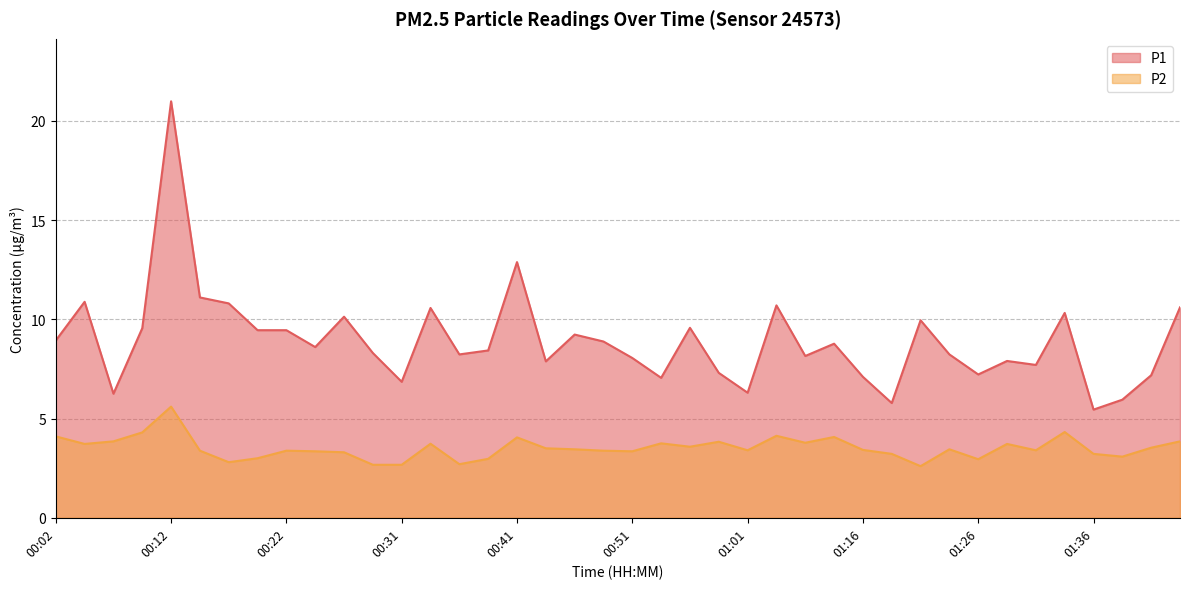

The P2 series shows 1.1 at 00:31. True or false?

False